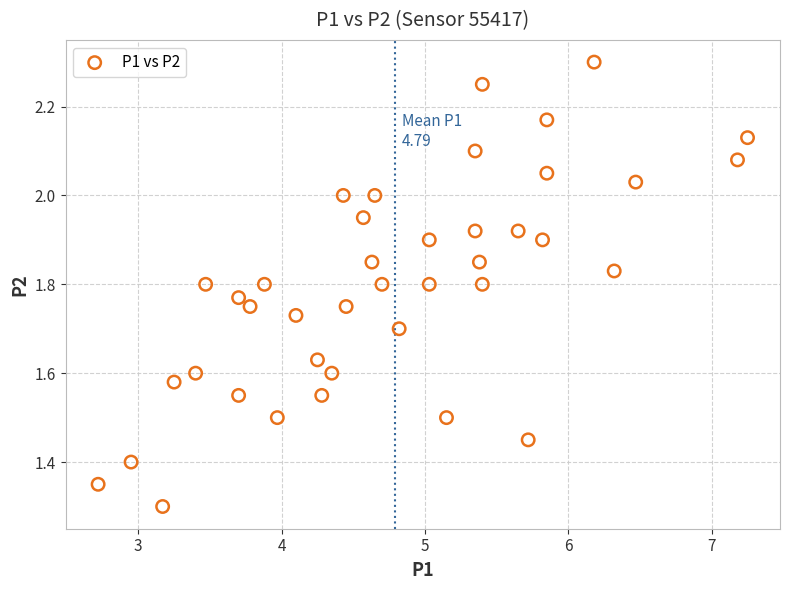

What Y value in the scatter plot is closest to 1?

1.3